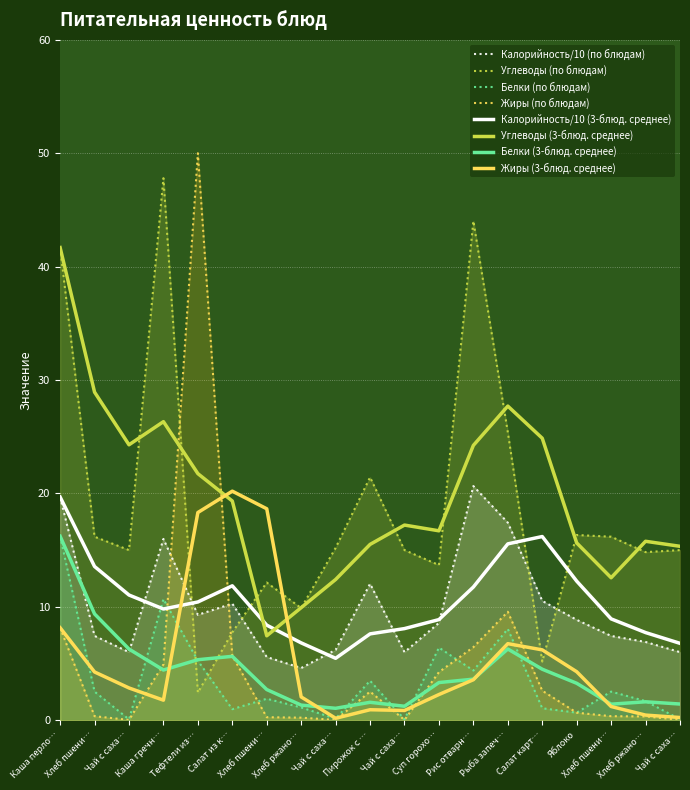

The Углеводы series shows 14.8 at Хлеб ржано…. True or false?

False